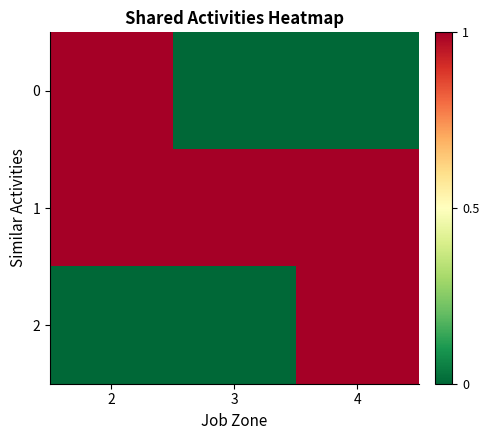

What is the total value across all series at 4?

2